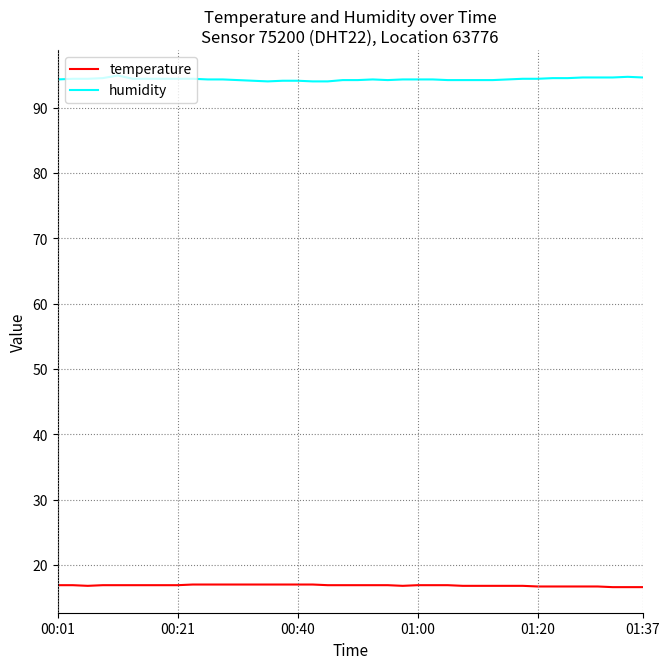

List the series in order of their peak value, lowest first.

temperature, humidity